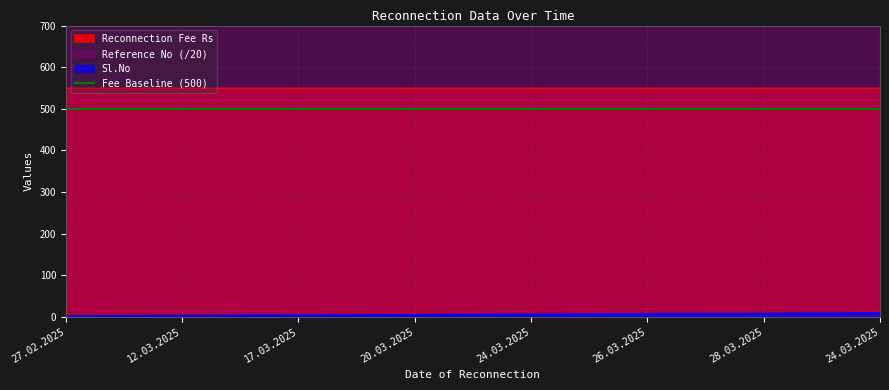

Rank the categories by Reference No value from lowest to highest.

27.02.2025, 12.03.2025, 17.03.2025, 20.03.2025, 24.03.2025, 24.03.2025, 26.03.2025, 28.03.2025